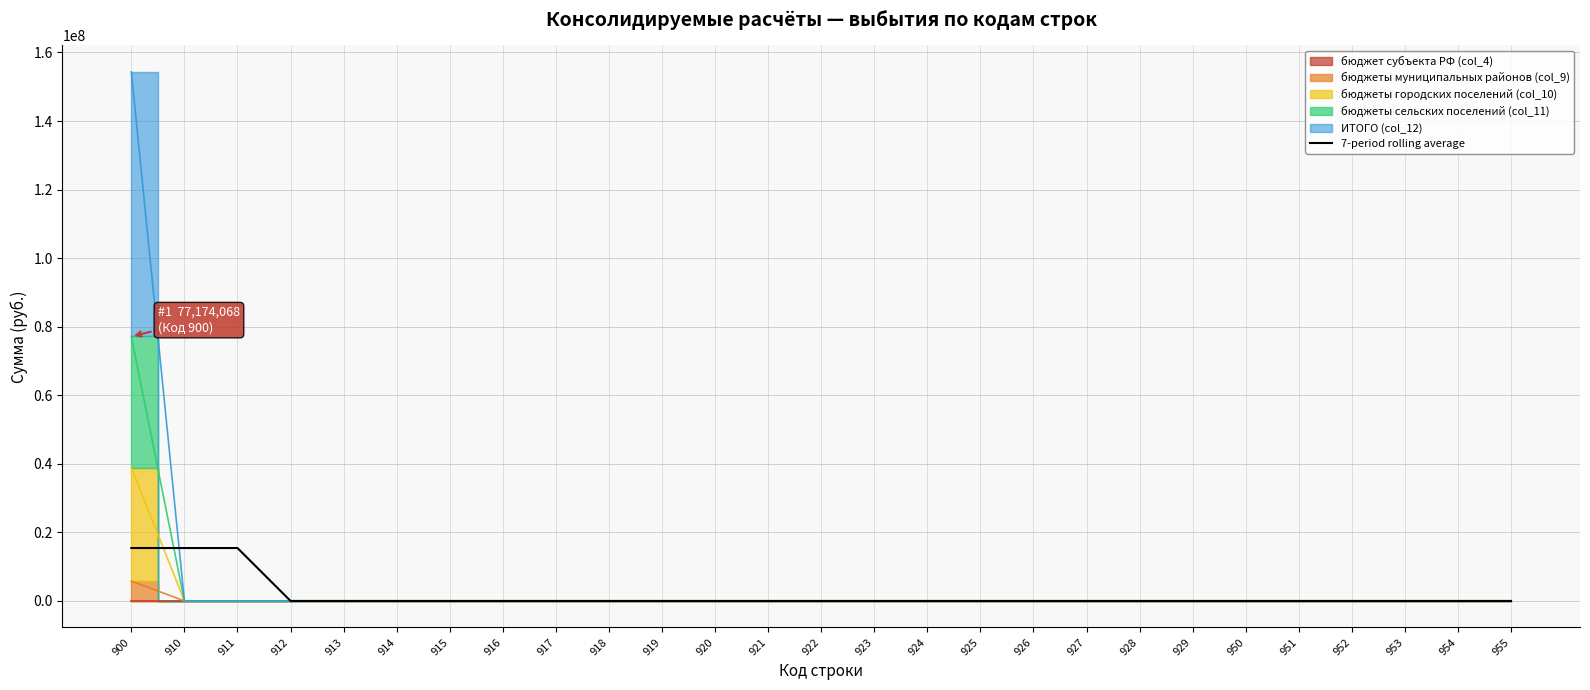

Reading left to right, what are all the values shown in this chart?

900=15434813.5	910=15434813.5	911=15434813.5	912=0.0	913=0.0	914=0.0	915=0.0	916=0.0	917=0.0	918=0.0	919=0.0	920=0.0	921=0.0	922=0.0	923=0.0	924=0.0	925=0.0	926=0.0	927=0.0	928=0.0	929=0.0	950=0.0	951=0.0	952=0.0	953=0.0	954=0.0	955=0.0